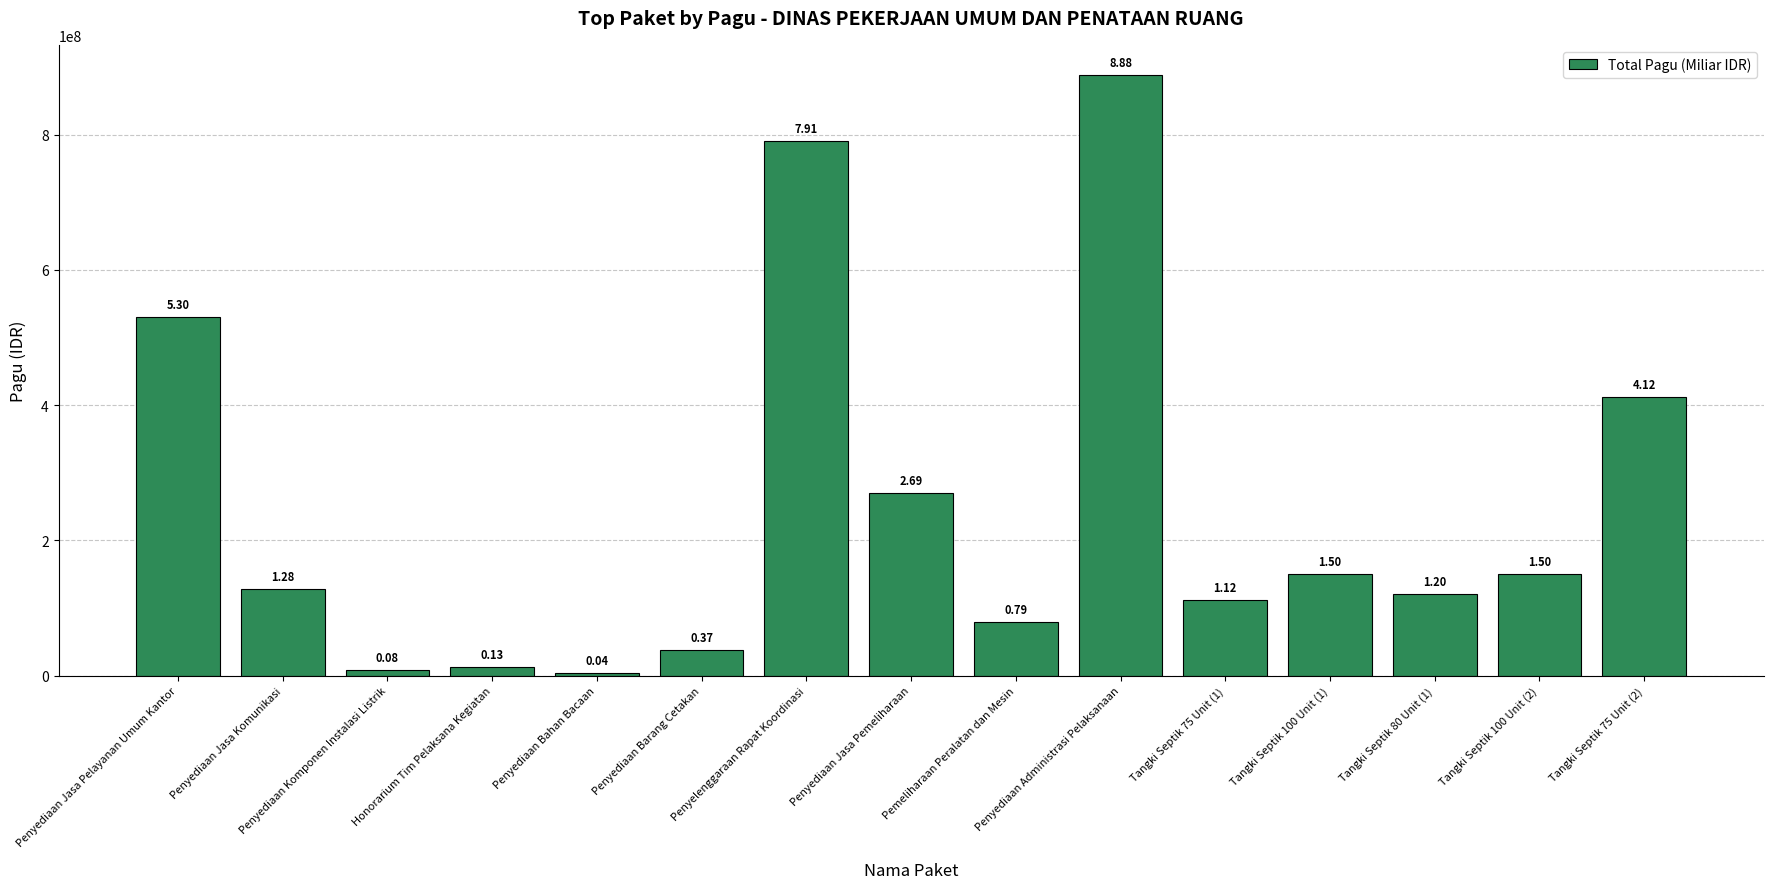

Does the chart contain any negative values?

No